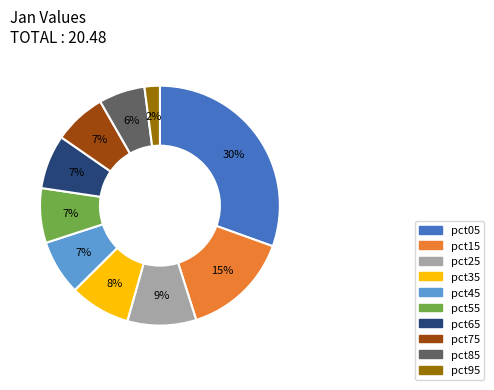

Does pct55 represent more than half of the total?

No